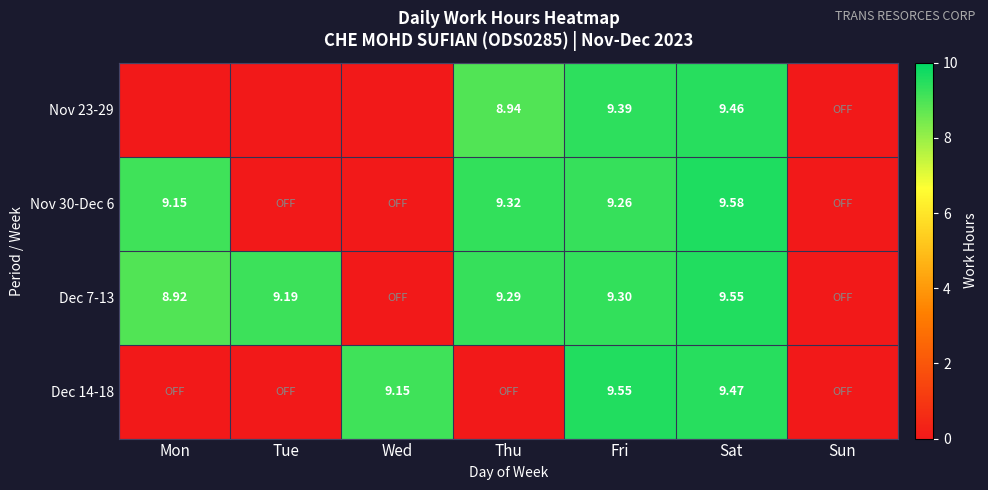

Is the value of Dec 14-18 at Fri greater than the value of Dec 7-13 at Mon?

Yes